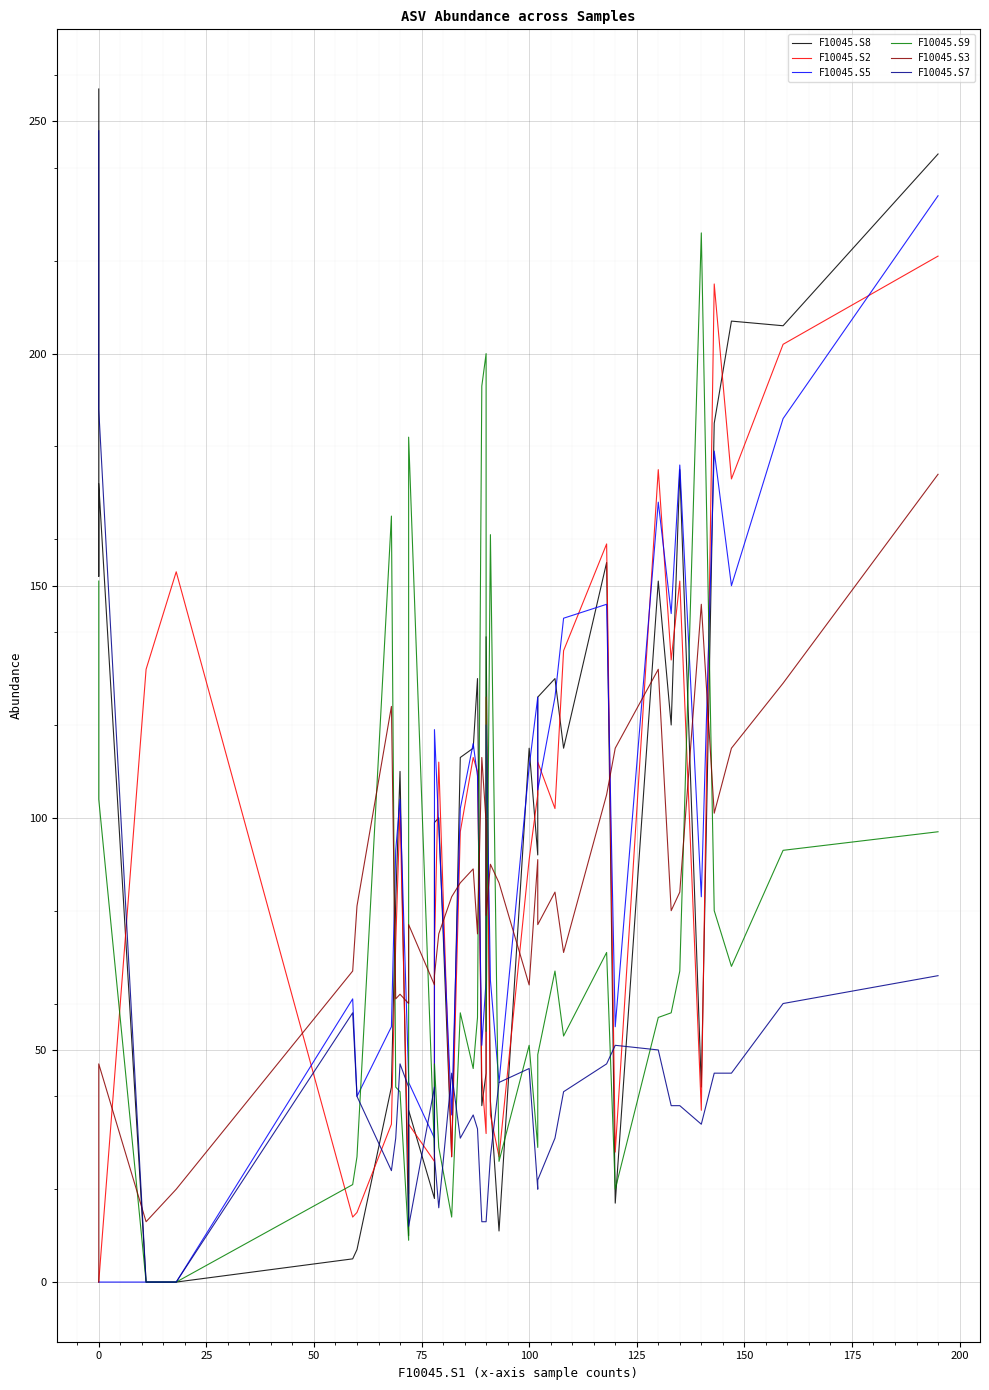

True or false: F10045.S2 and F10045.S8 intersect in this chart.

True